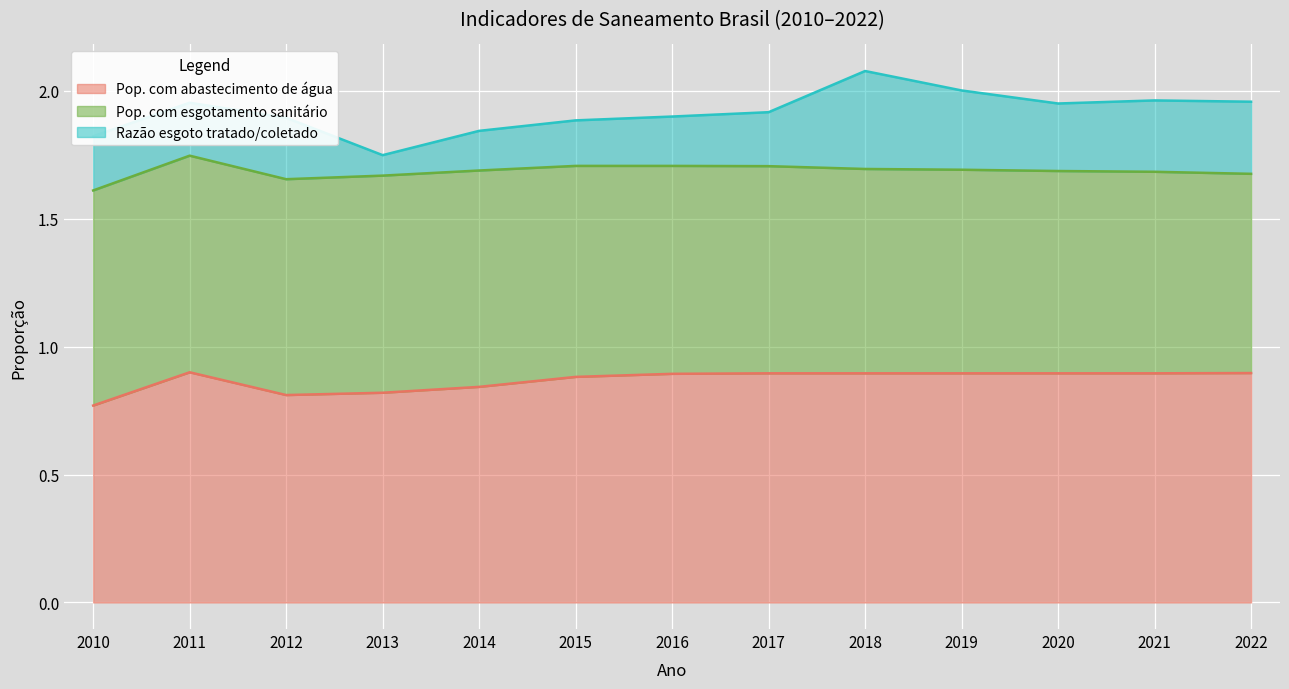

Which series has the largest total across all categories?

Pop. com abastecimento de água